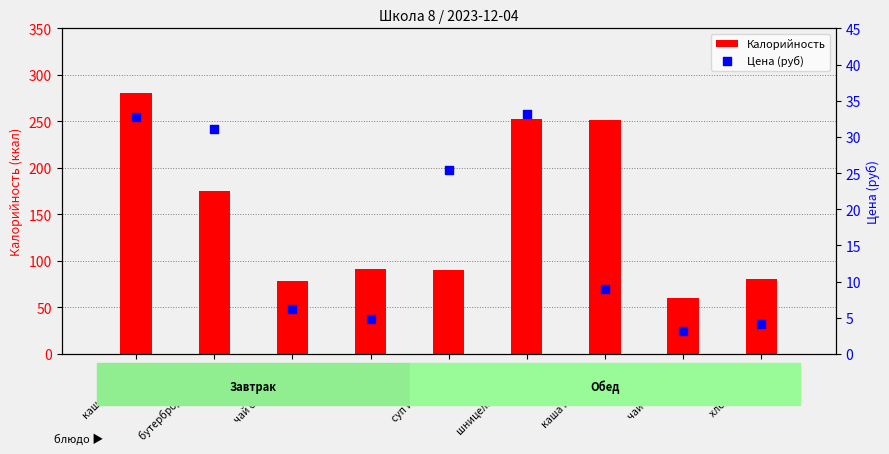

Is the value of Калорийность at каша гречневая greater than the value of Цена (руб) at каша гречневая?

Yes